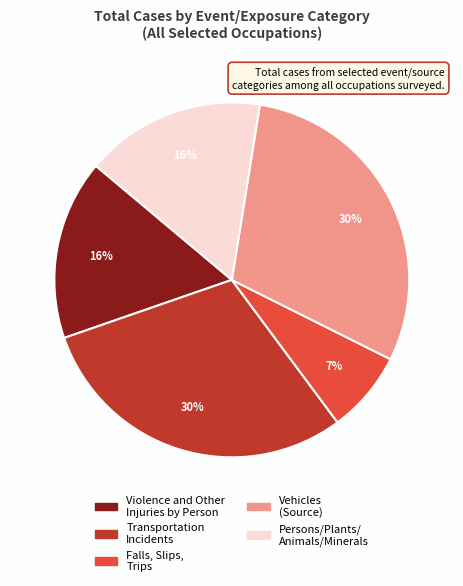

To the nearest percent, what percentage of the pie is Falls, Slips, Trips?

7%